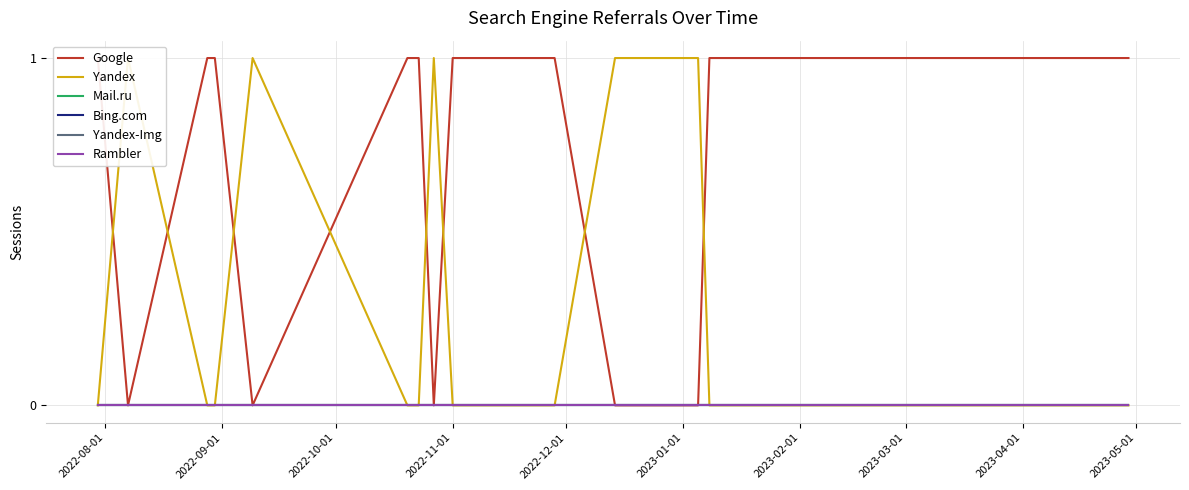

True or false: Mail.ru and Google intersect in this chart.

False